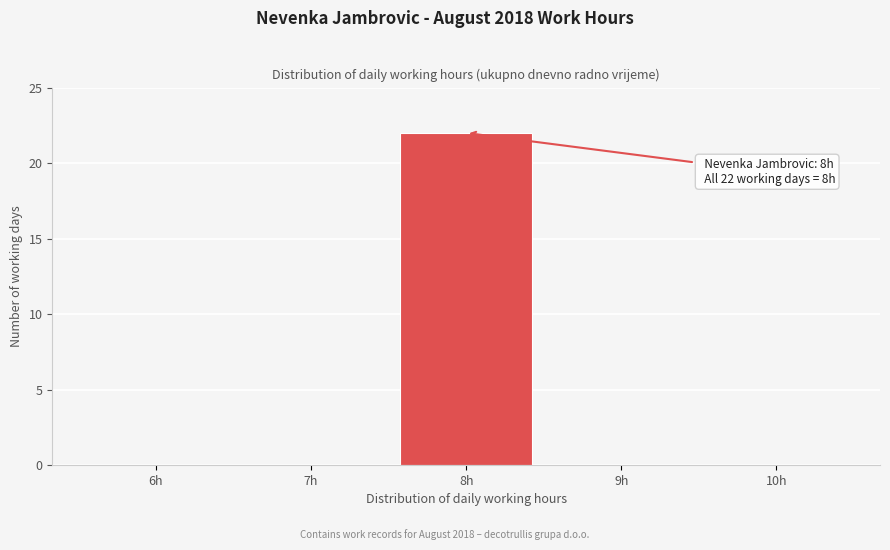

Reading left to right, transcribe all the data shown in this chart.

6h=0	7h=0	8h=22	9h=0	10h=0